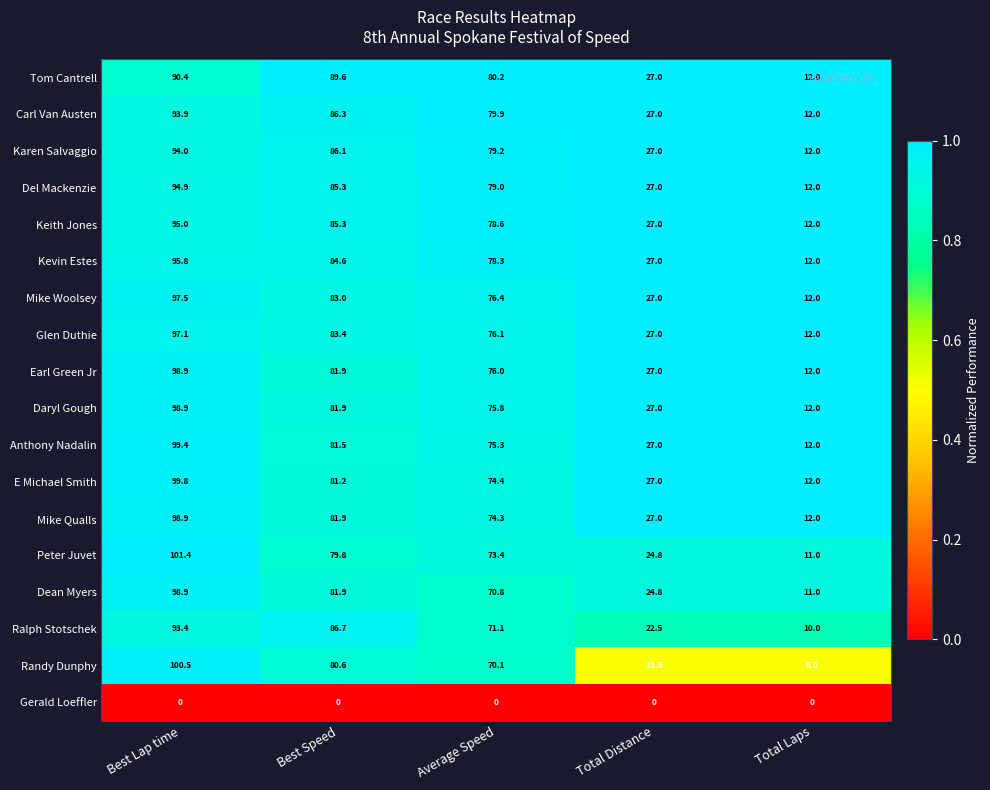

Which series has the largest total across all categories?

Tom Cantrell